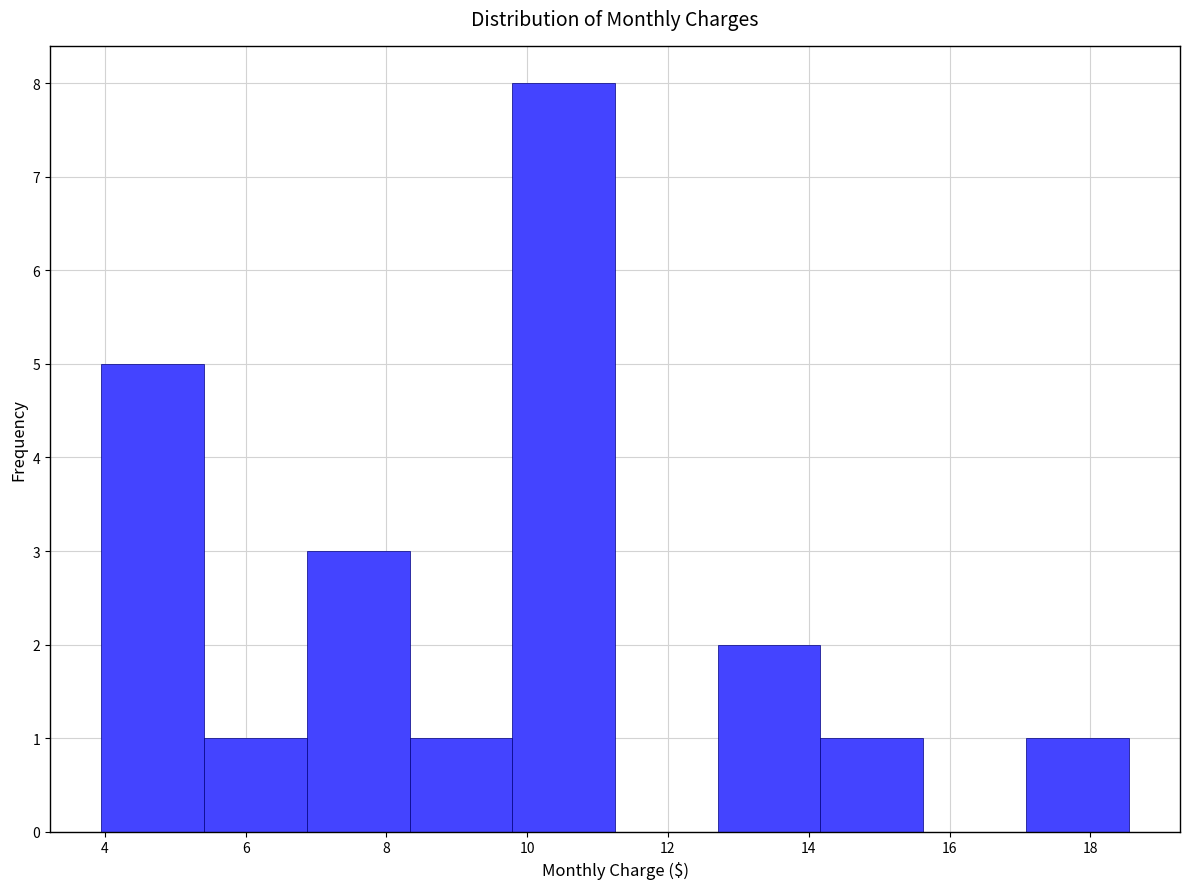

Reading left to right, transcribe this chart: for each bar, give the range it covers on the x-axis and its height. Neither the bar edges nor the heights are printed on the chart, so give them approximately, as read against the axes.

4.0 to 5.4: 5
5.4 to 6.8: 1
6.8 to 8.4: 3
8.4 to 9.8: 1
9.8 to 11.2: 8
11.2 to 12.8: 0
12.8 to 14.2: 2
14.2 to 15.6: 1
15.6 to 17.0: 0
17.0 to 18.6: 1